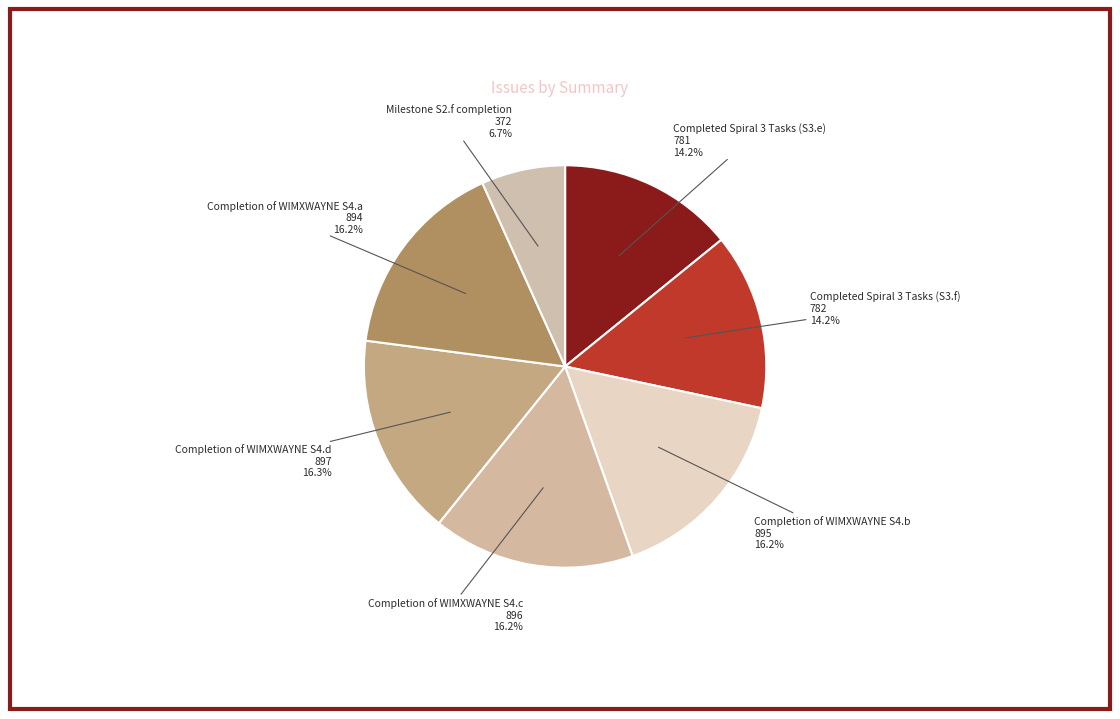

True or false: Completion of WIMXWAYNE S4.a accounts for 16% of the total.

True